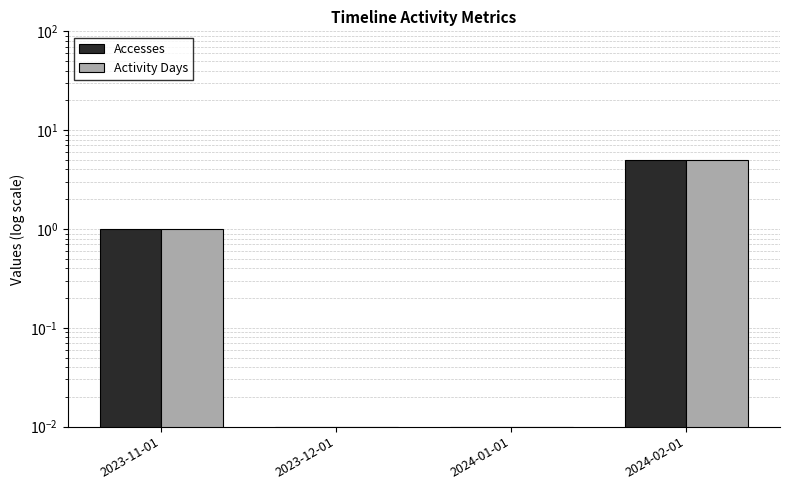

What is the average value of the Activity Days series?

1.5